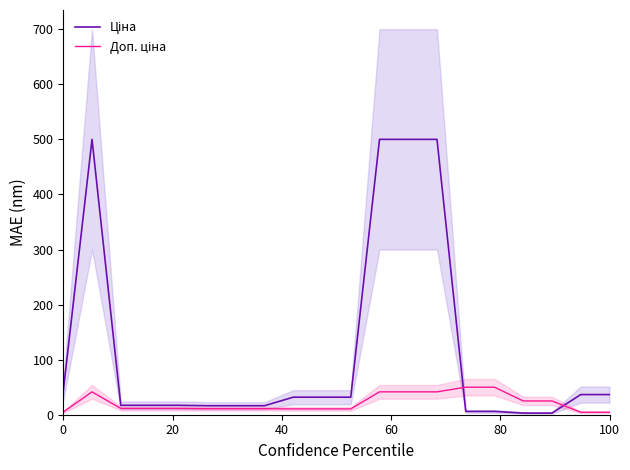

What is the highest value of the Доп. ціна series?

50.0